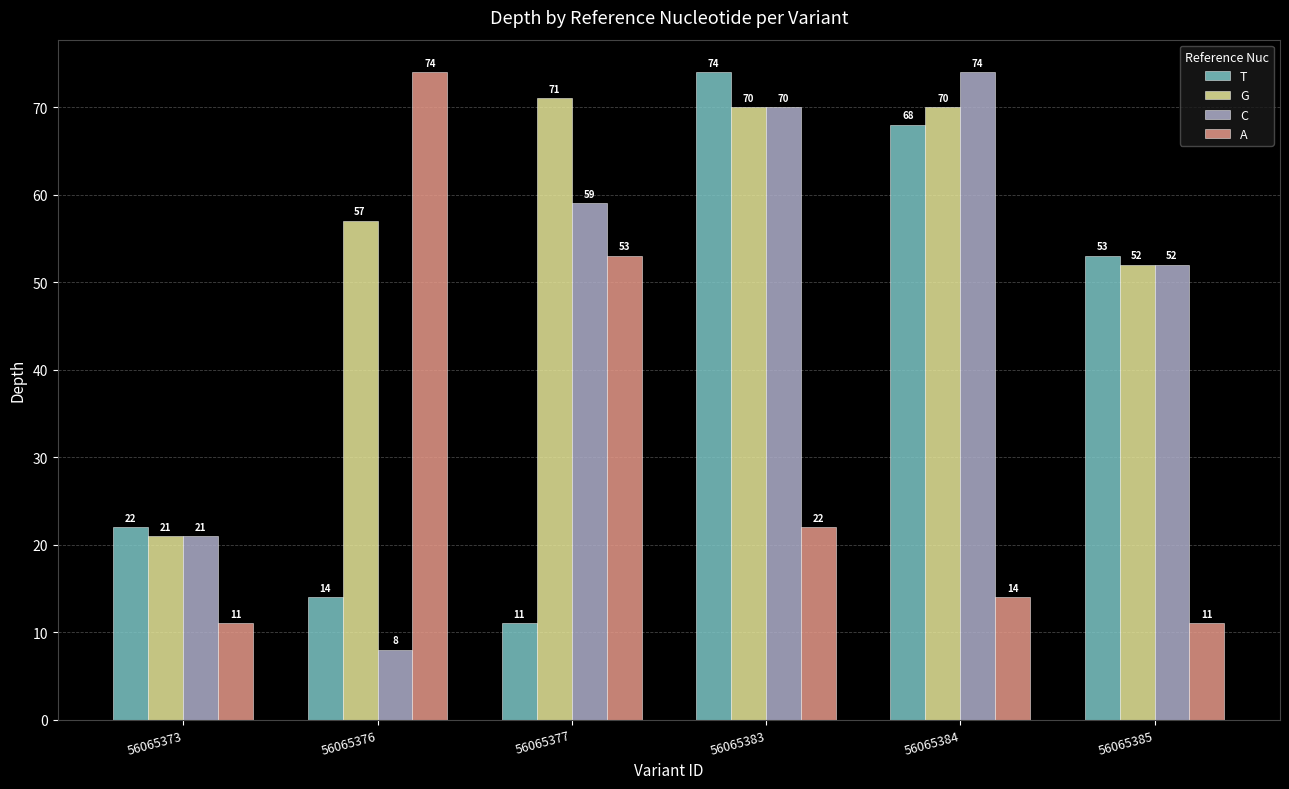

How many bars are there in each group?

4